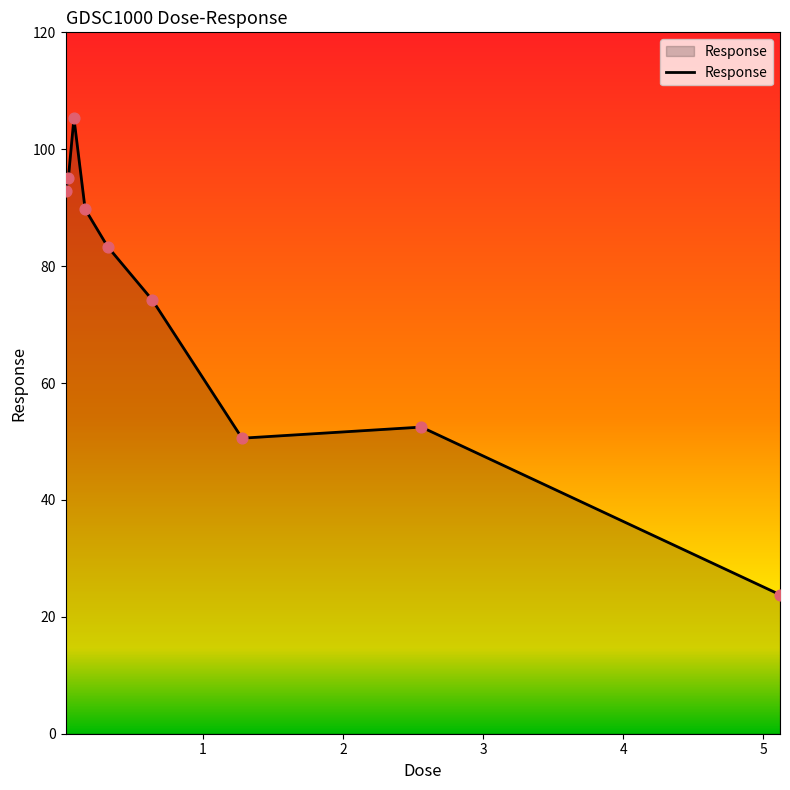

What is the difference between the maximum and minimum values?

81.5